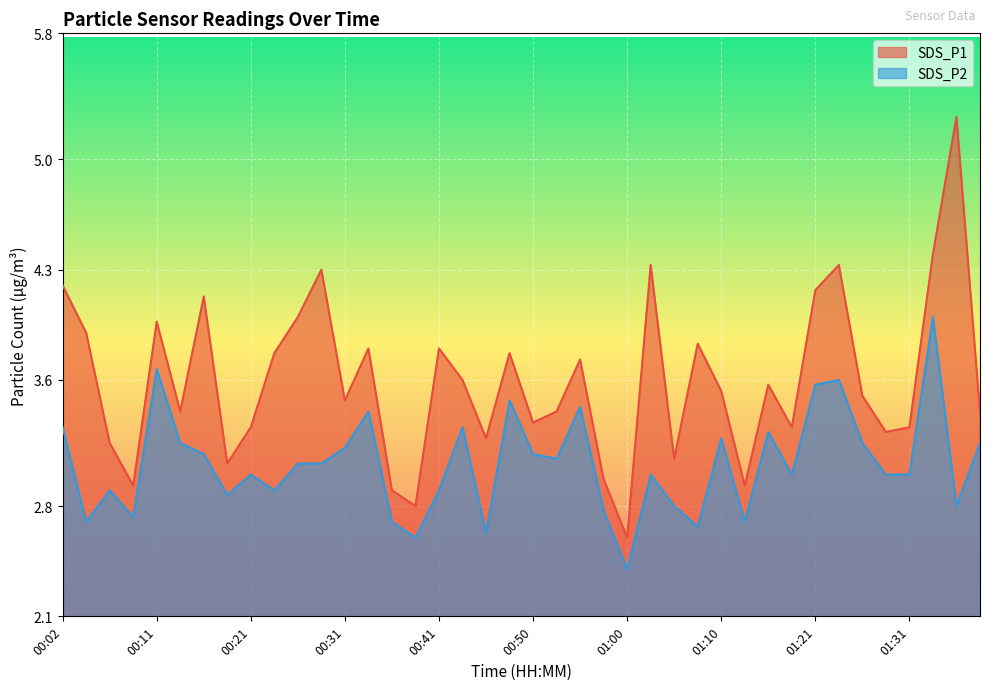

Count the number of categories in the chart.

40